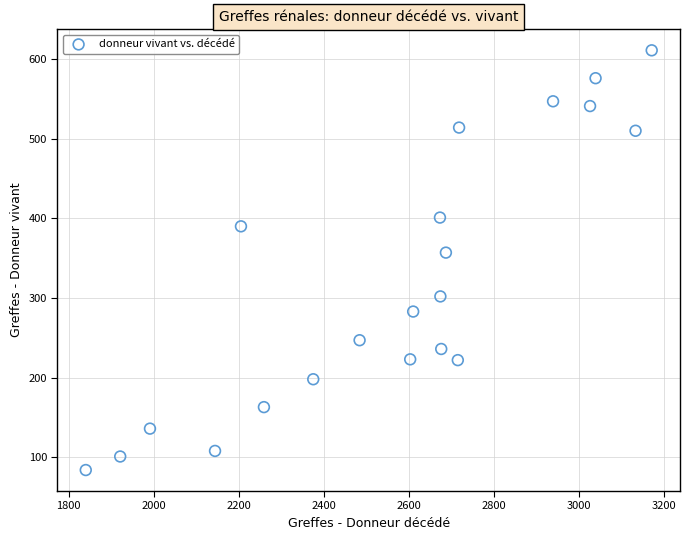

What is the range of Y values (max minus min)?

527